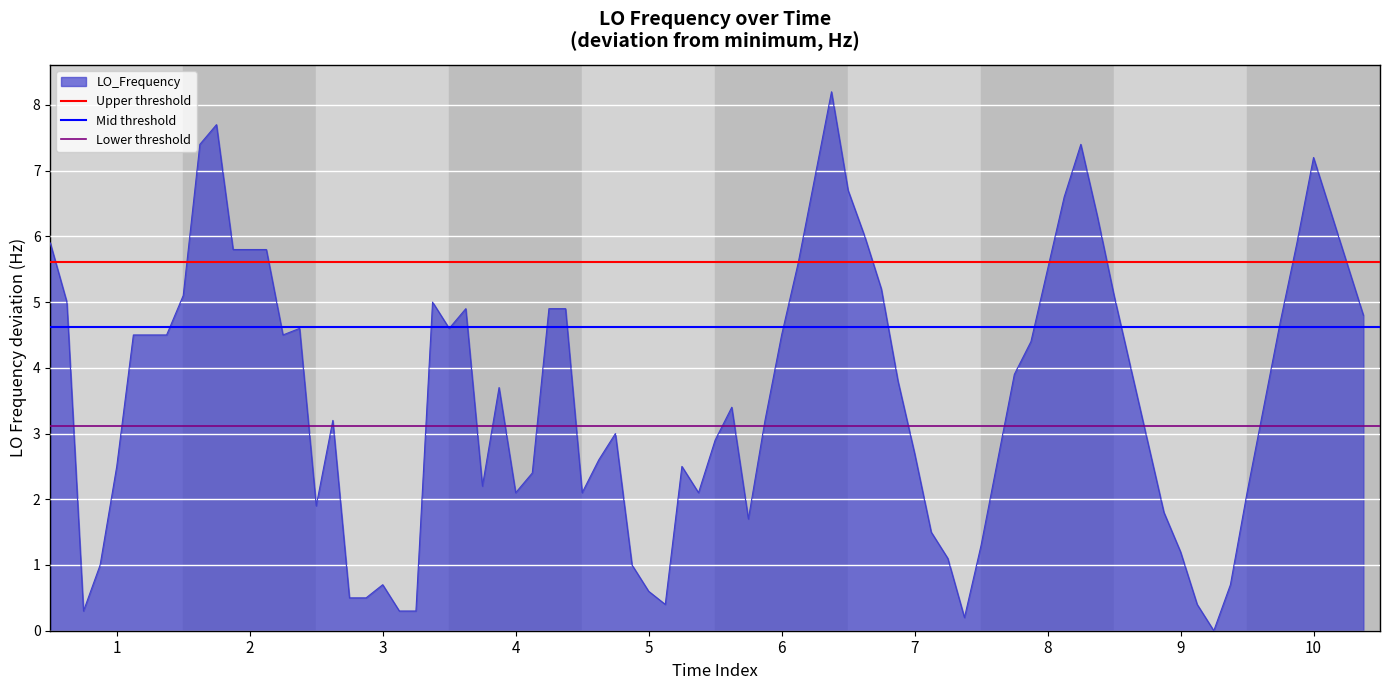

What is the highest value of the LO_Frequency series?

8.2